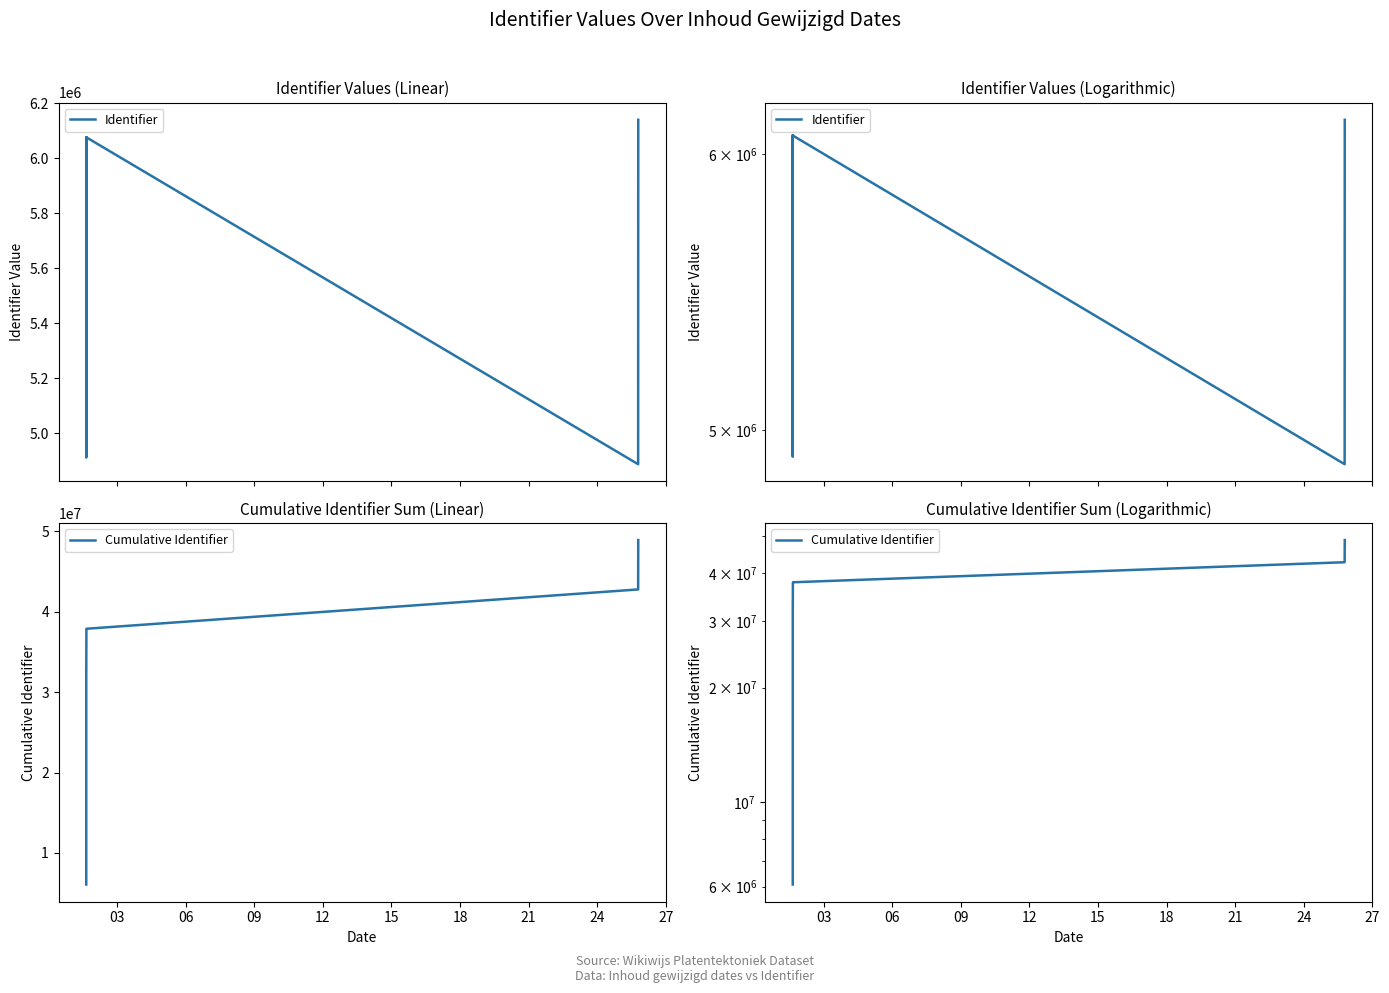

How many data points in Cumulative Identifier are above 25723465?

4